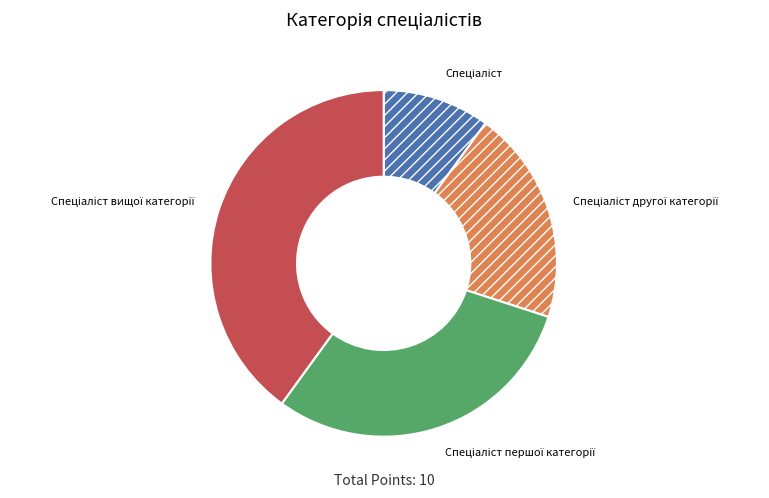

Is there any slice that represents more than half of the pie?

No